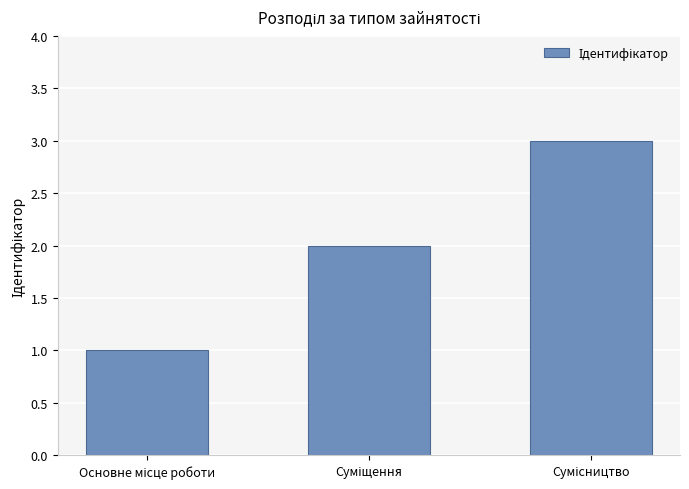

What is the sum of all values?

6